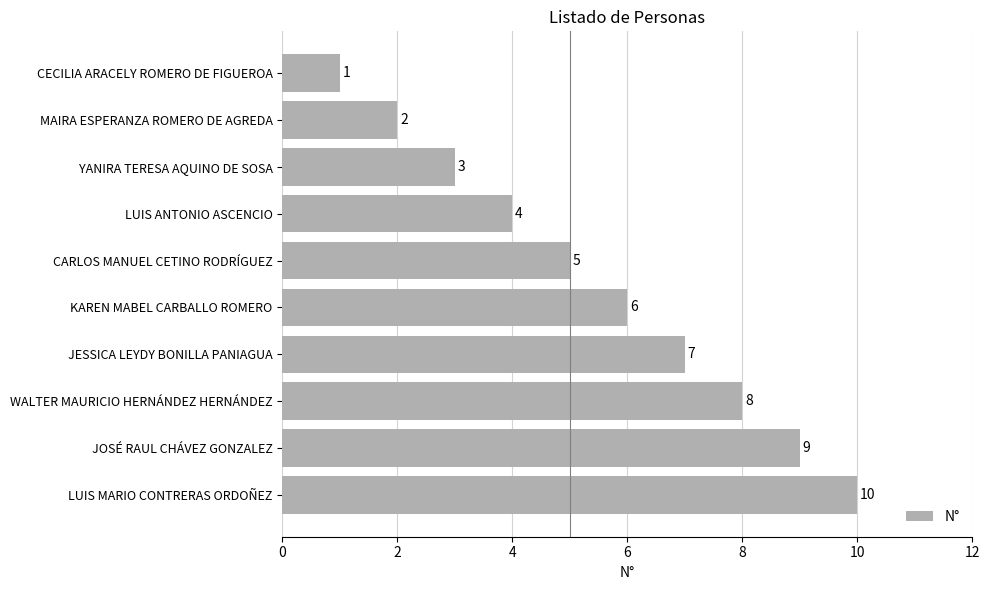

What is the difference between the maximum and second lowest values?

8